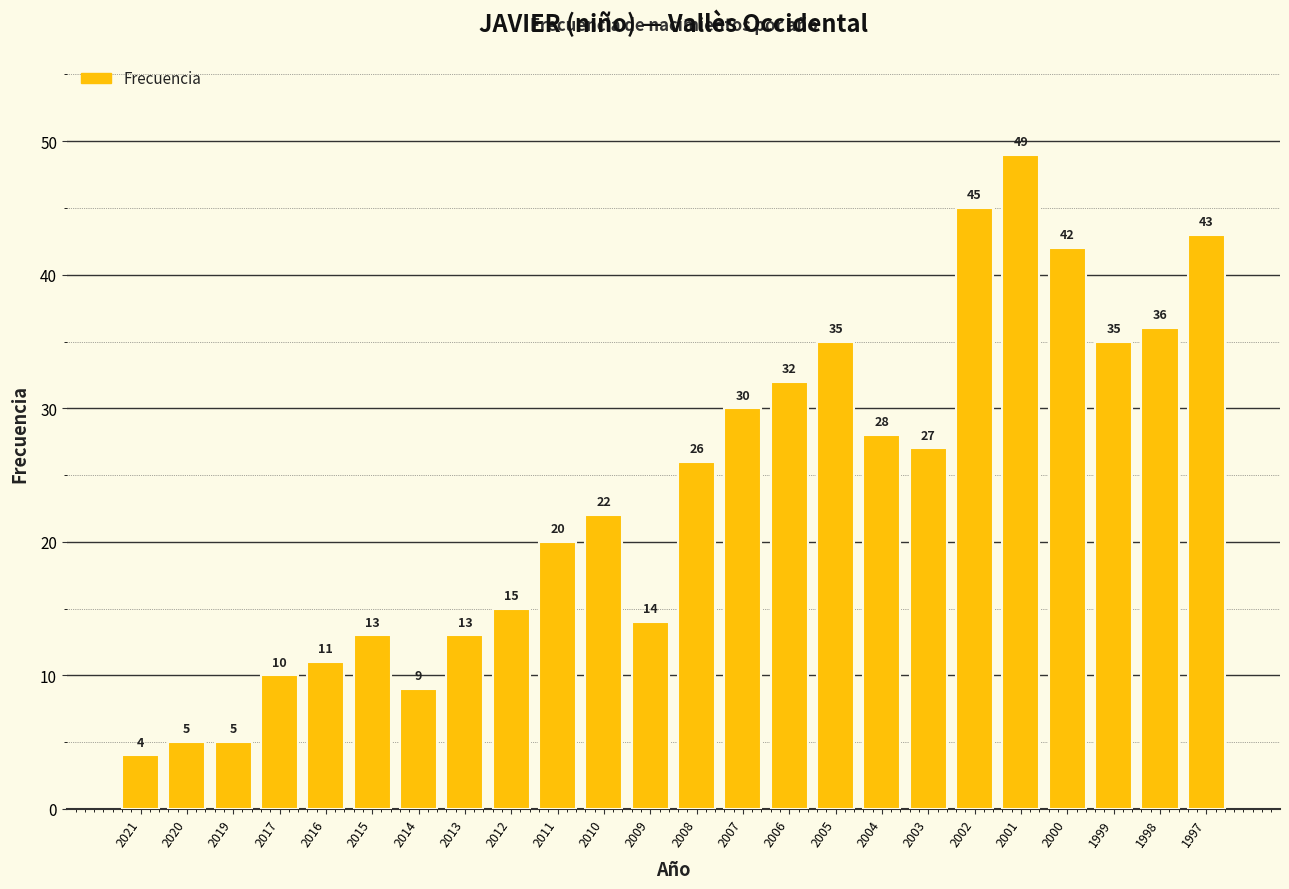

What is the difference between the values at 2003 and 2013?

14